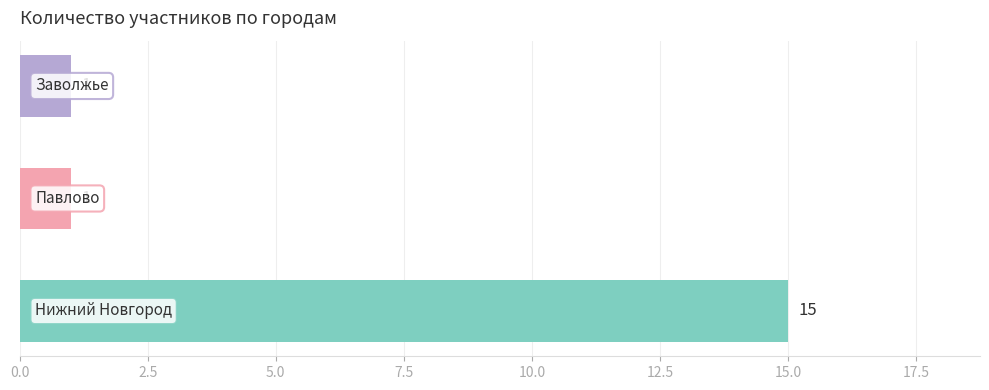

How many series are shown in this chart?

1